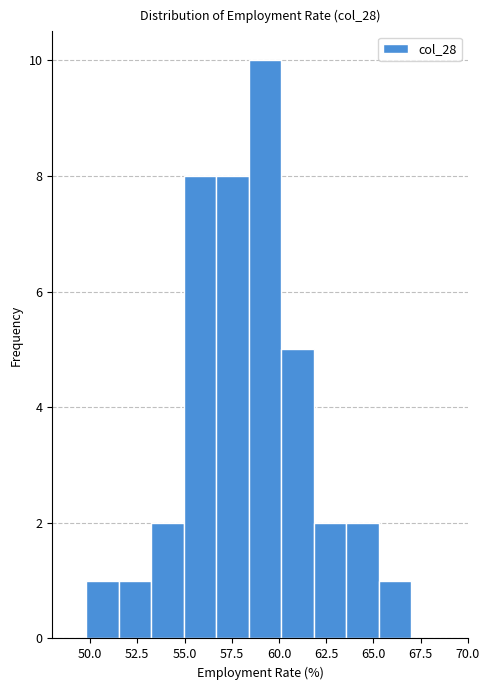

Around what value on the x-axis is the tallest bar? Give the approximate position of its centre, as read against the axis.

59.5